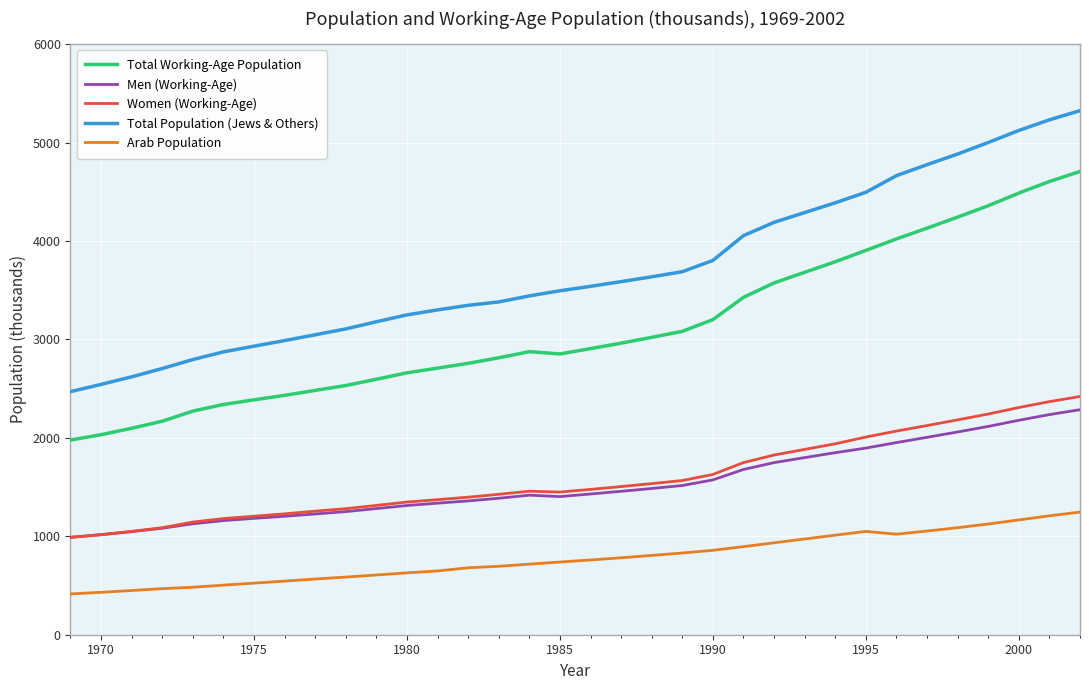

True or false: Arab Population and Men (Working-Age) cross at least once.

False